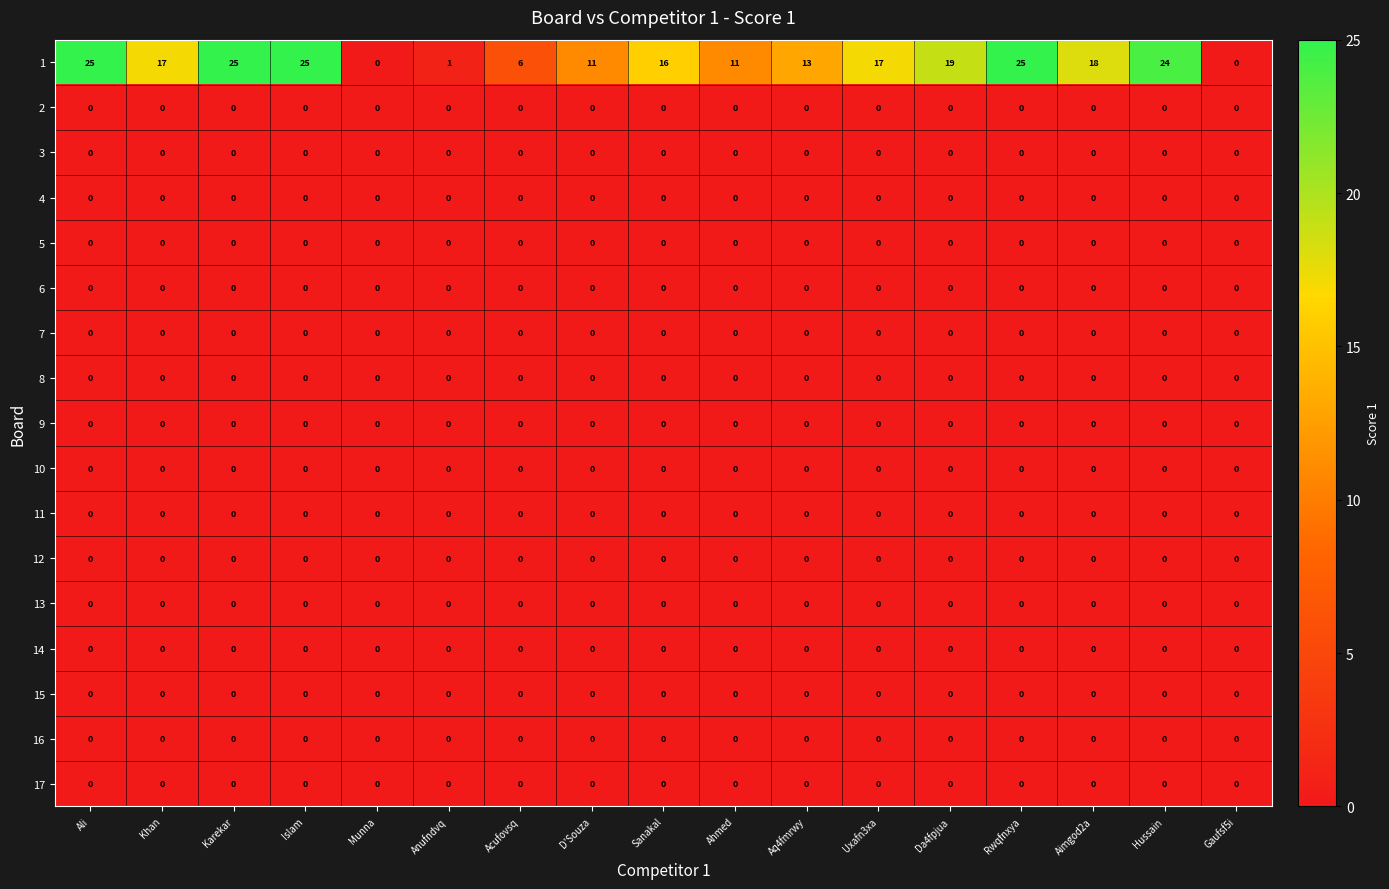

What is the total value across all series at Islam?

25